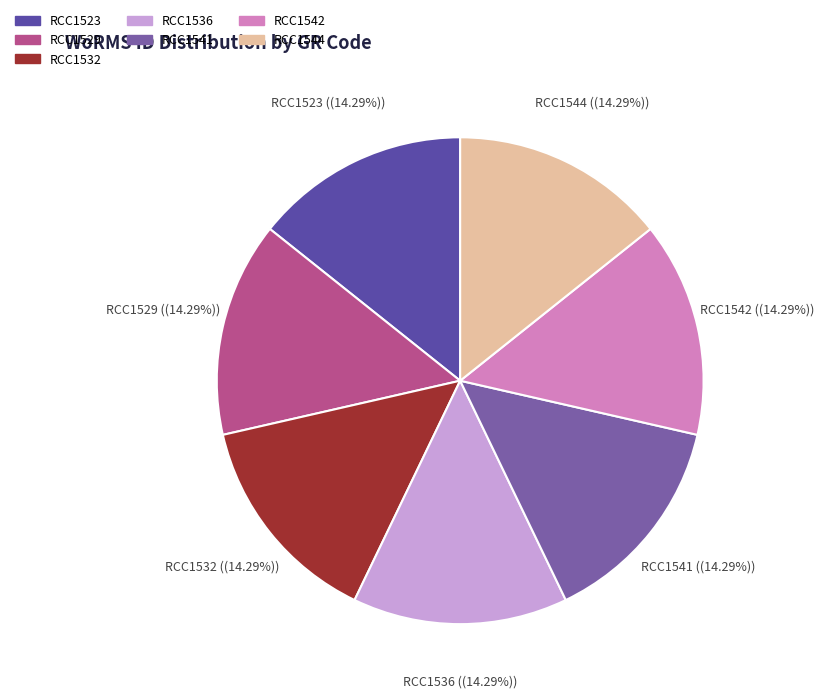

What portion of the pie excludes RCC1523?

85.7%